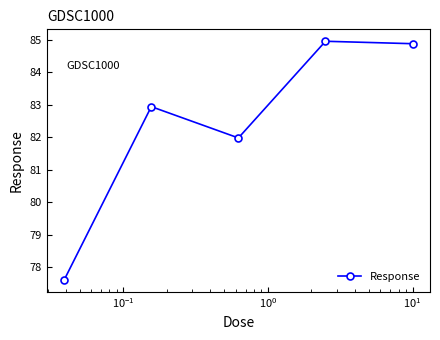

Does the chart have visible grid lines?

No